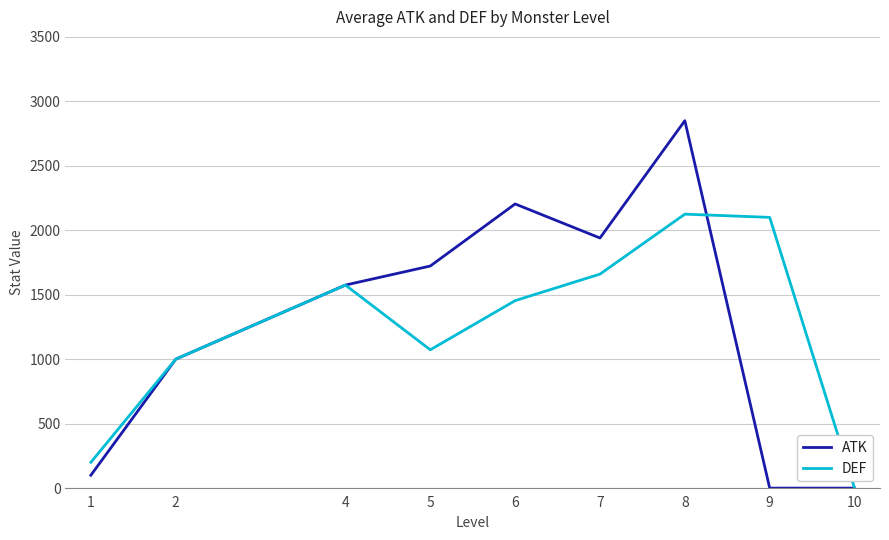

Rank the series at 9 from highest to lowest value.

DEF, ATK